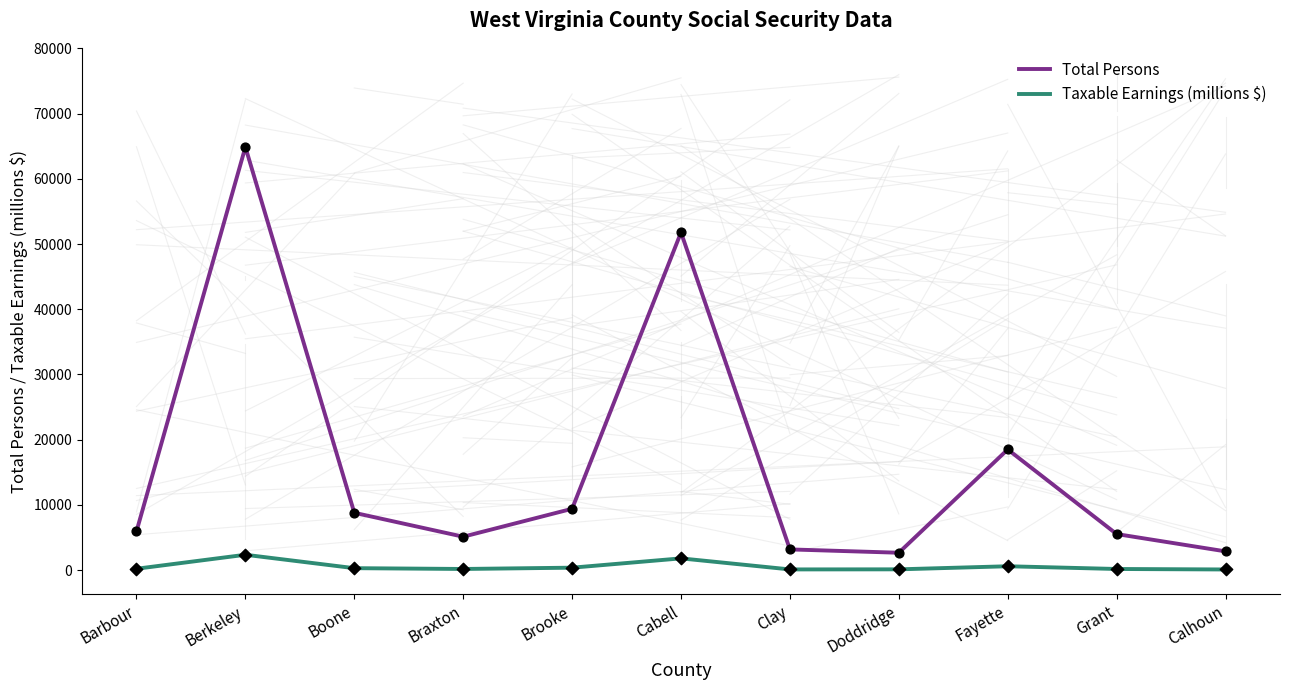

What are all the series names shown in the legend?

Total Persons, Taxable Earnings (millions $)